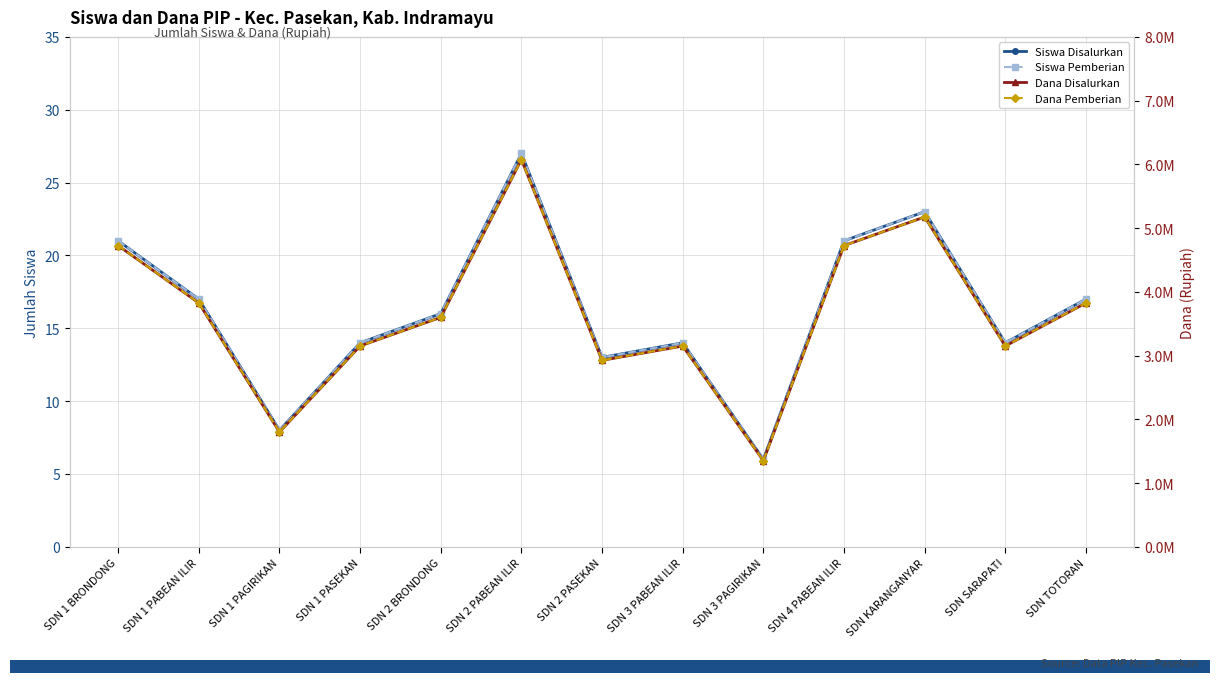

What is the label of the 4th point from the left?

SDN 1 PASEKAN